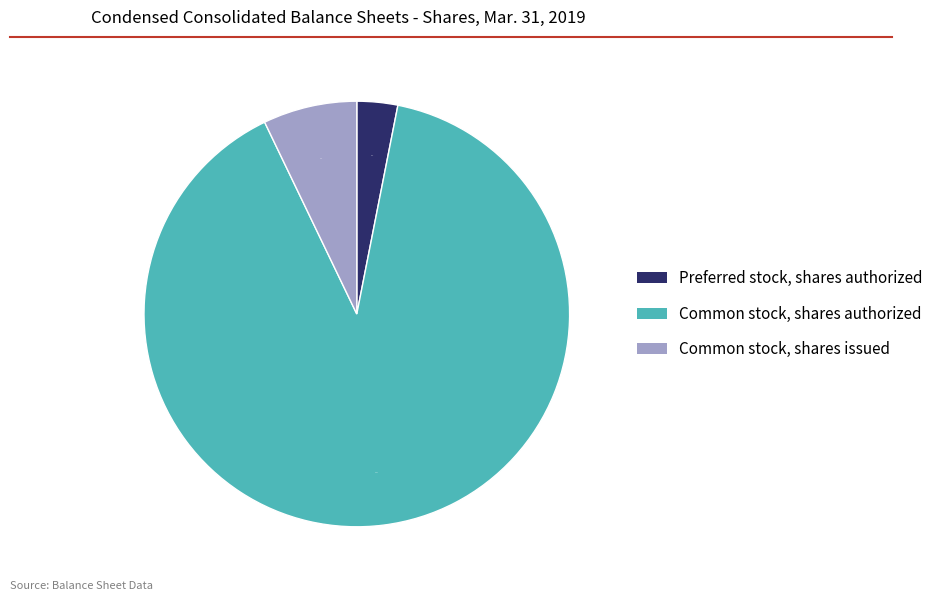

Rank the categories by value from highest to lowest.

Common stock, shares authorized, Common stock, shares issued, Preferred stock, shares authorized